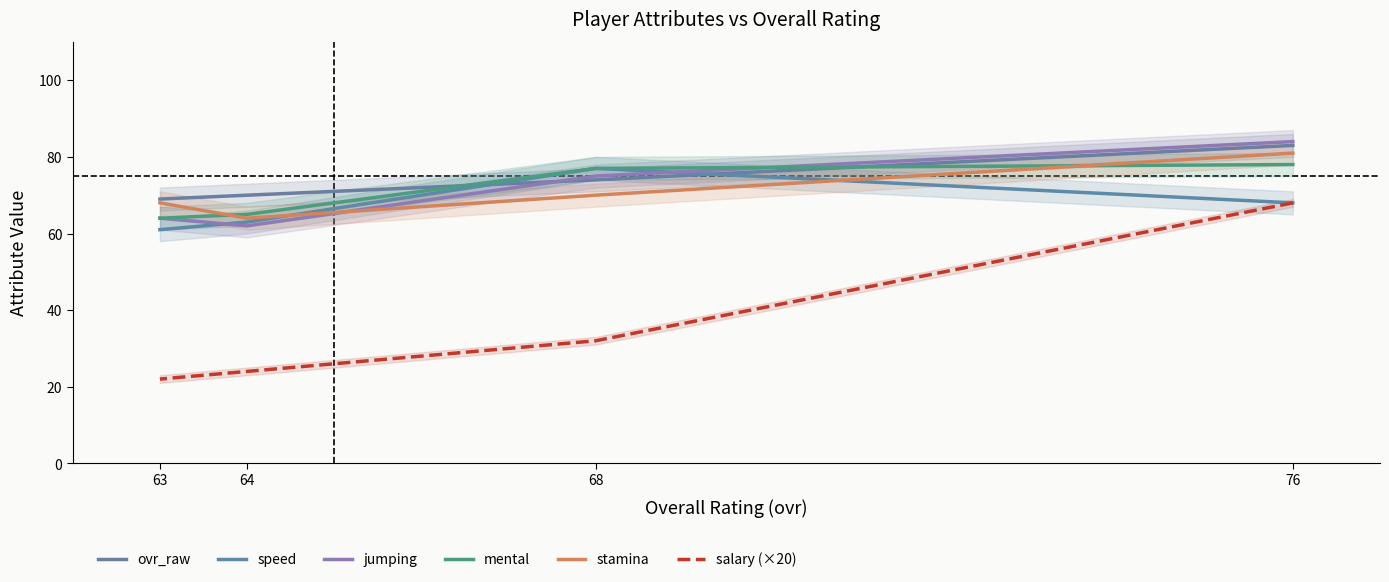

True or false: salary (×20) has more than 2 points higher than both neighbors.

False